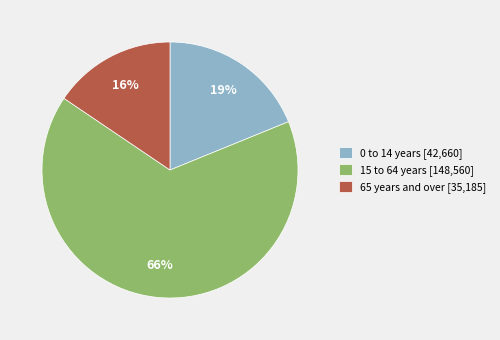

Do 0 to 14 years [42,660] and 65 years and over [35,185] together represent more than half of the pie?

No